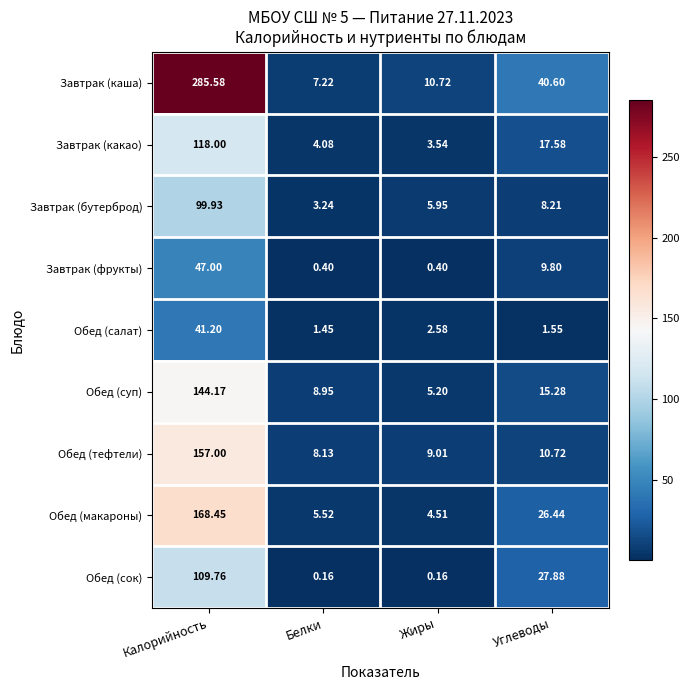

Which label corresponds to the largest value in the chart?

Калорийность